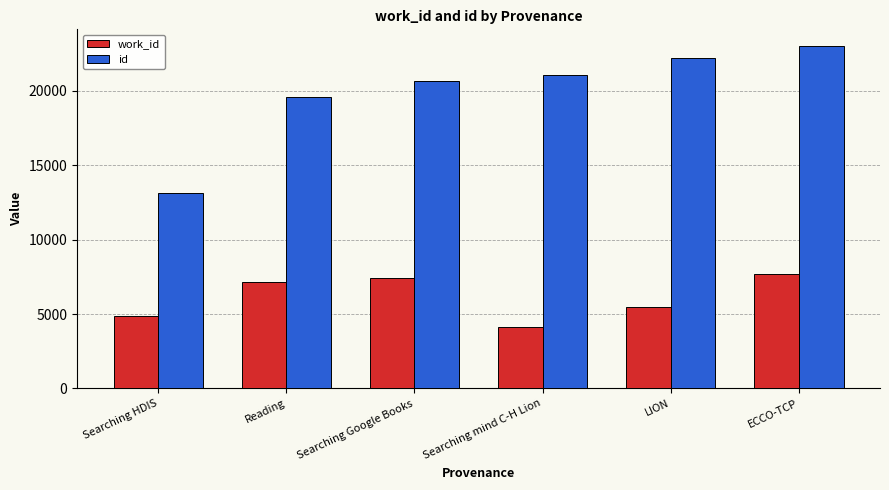

At how many categories does at least one series exceed 5920?

6